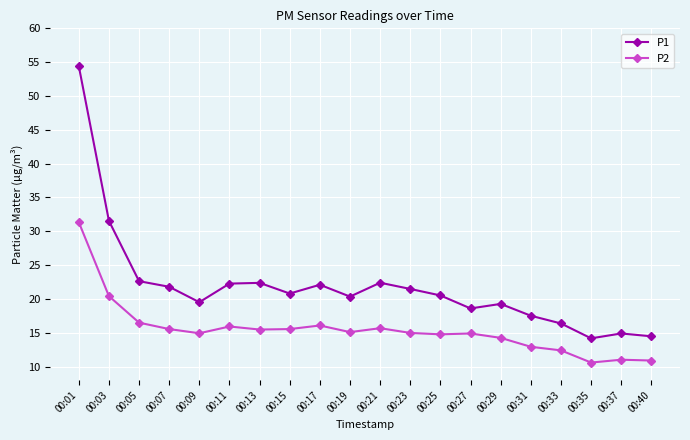

What is the lowest value of the P2 series?

10.6